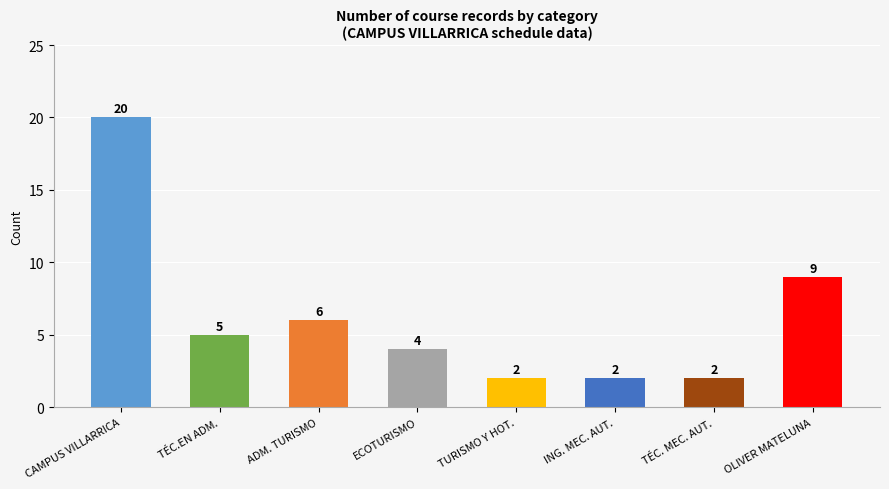

Are the bars grouped side by side (vs. stacked)?

No